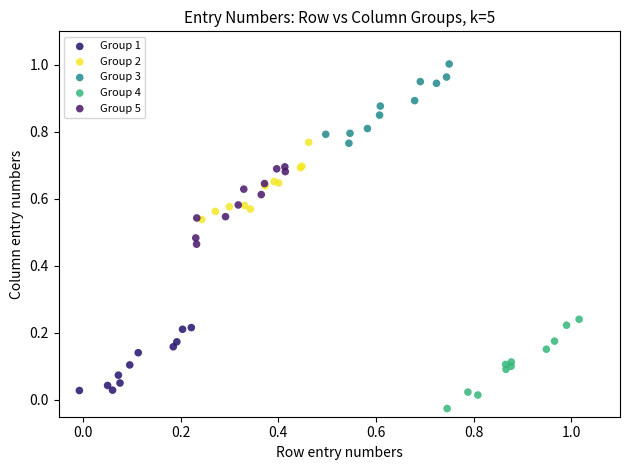

Which series reaches the maximum Y coordinate?

Group 3